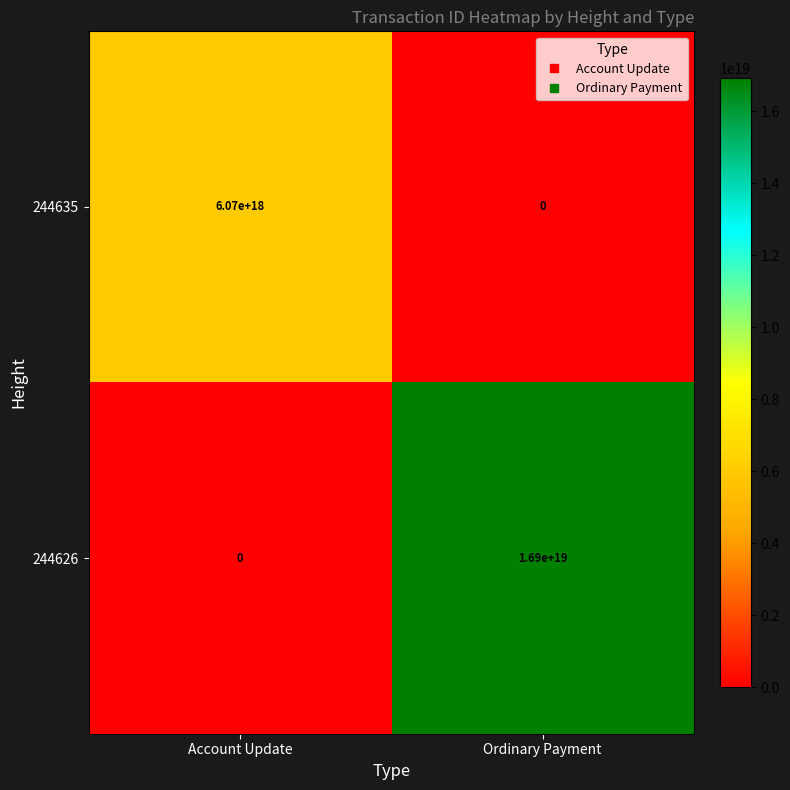

Which label corresponds to the largest value in the chart?

Ordinary Payment